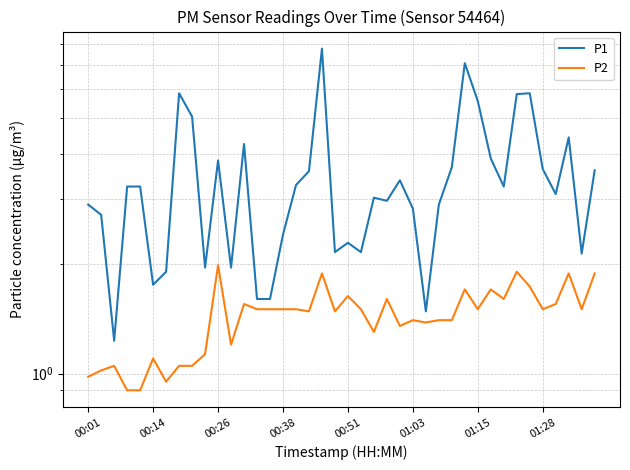

What is the value of the P2 point at the 34th from the left?

1.9